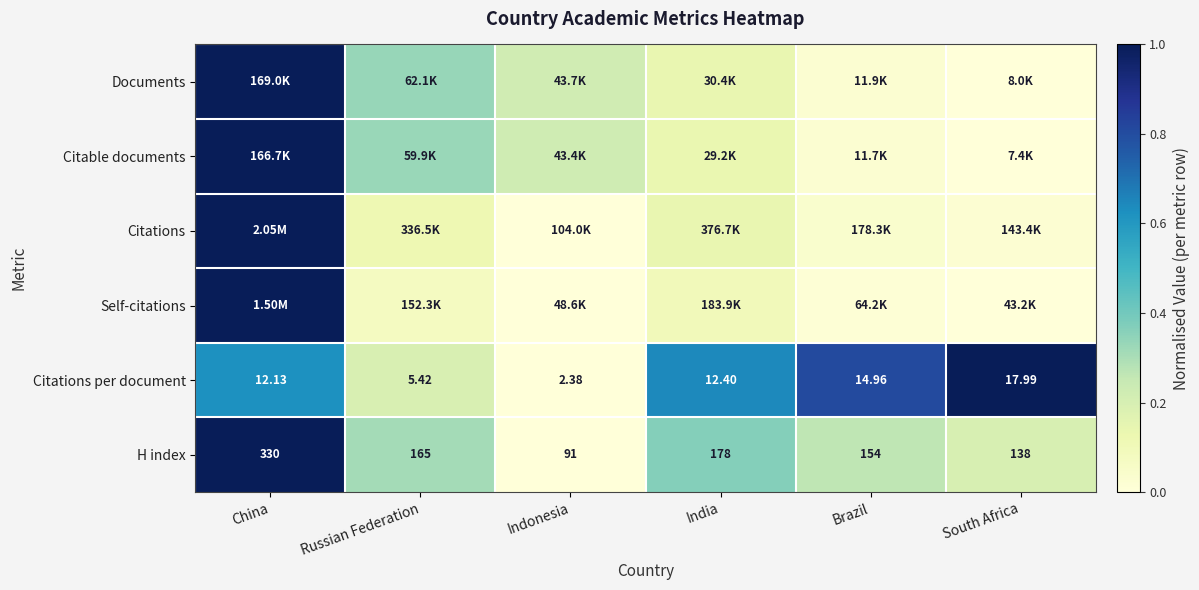

At which category is the sum across all series the highest?

China